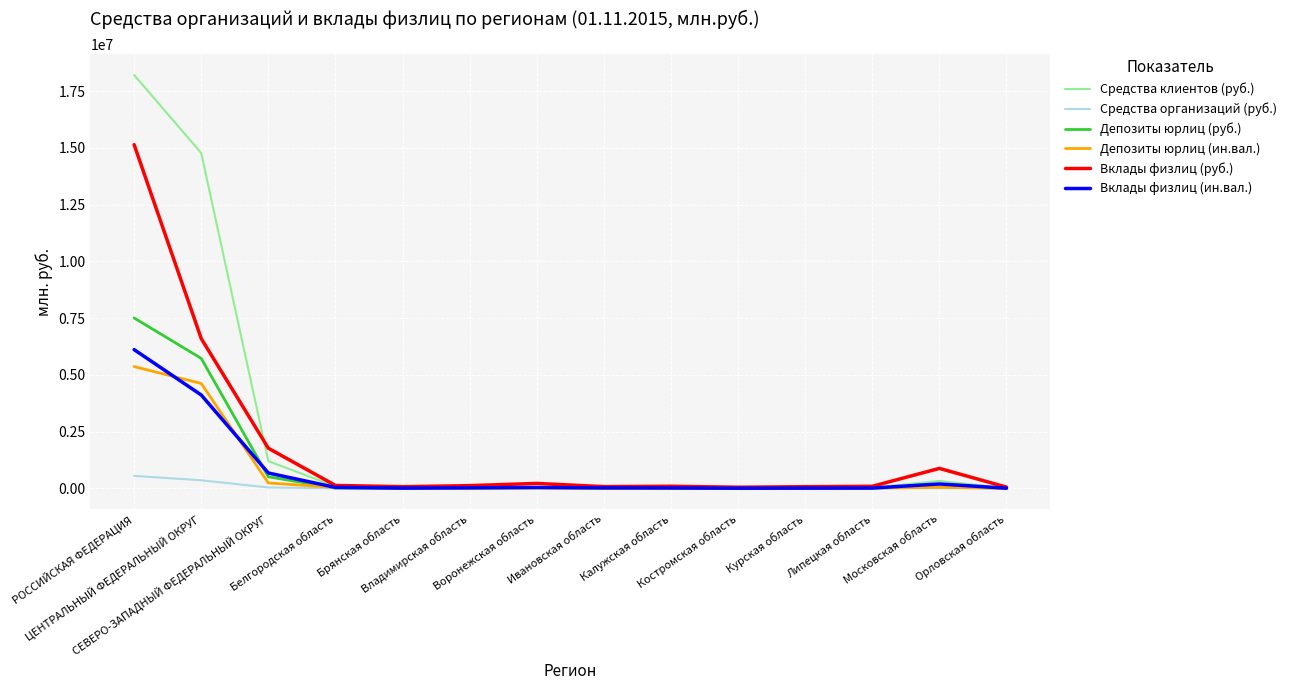

What is the sum of the Вклады физлиц (ин.вал.) values at Белгородская область and Липецкая область?

52003